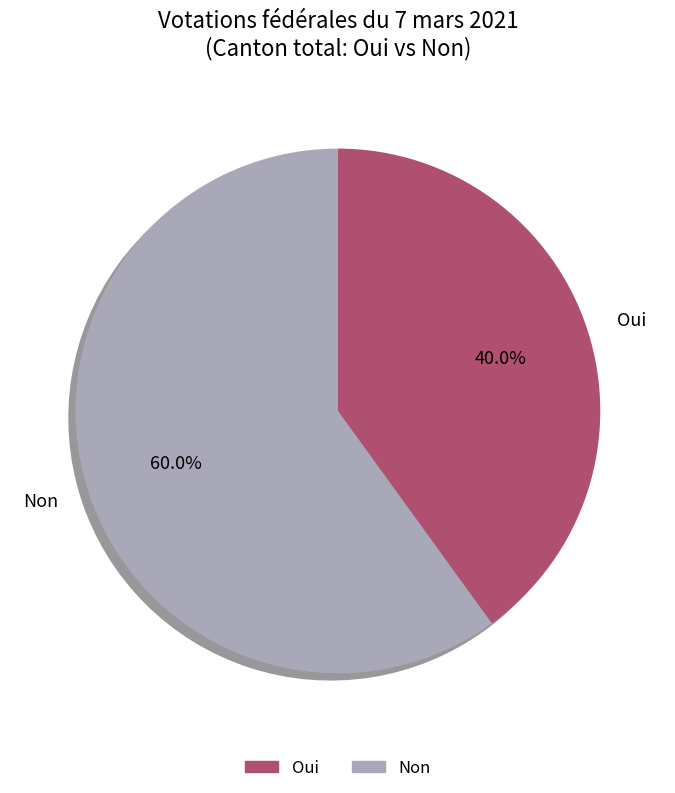

Which has a higher value, Non or Oui?

Non